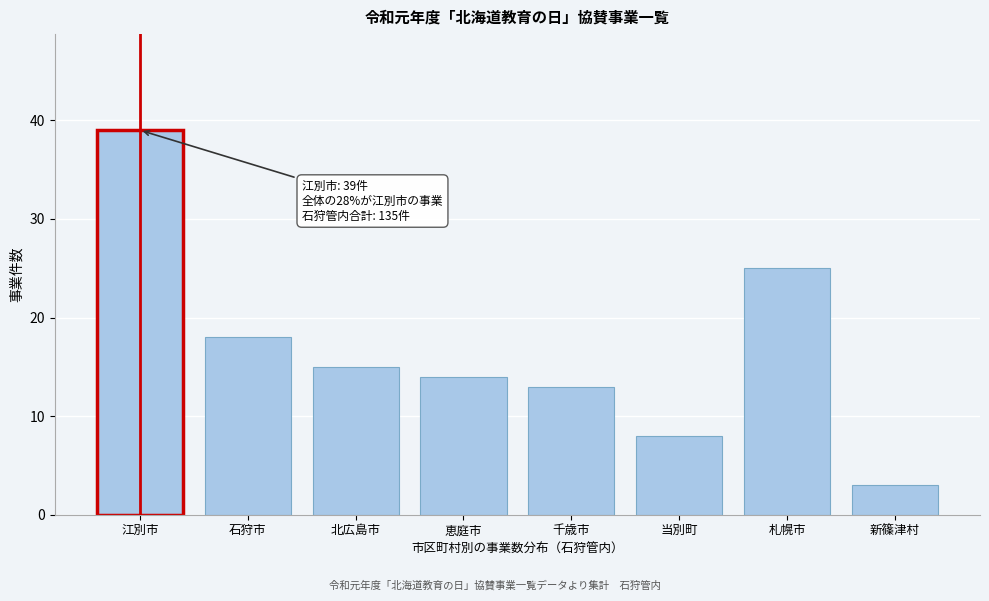

Reading left to right, transcribe all the data shown in this chart.

39	18	15	14	13	8	25	3